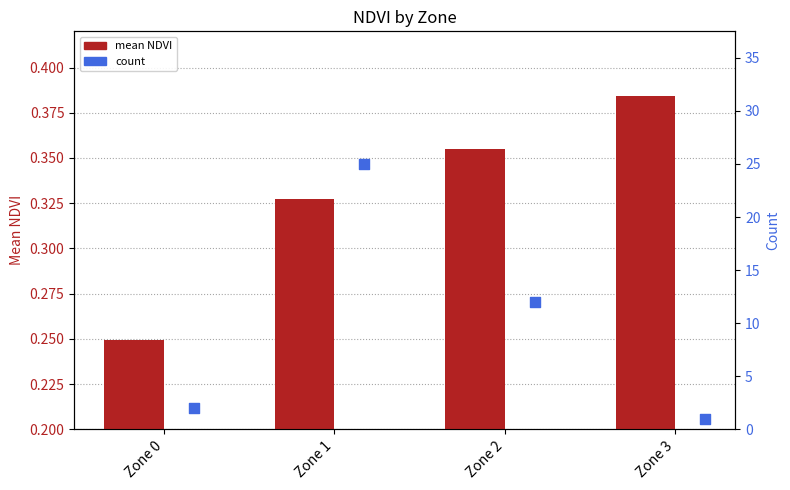

Is the value of count at Zone 1 greater than the value of mean NDVI at Zone 0?

Yes